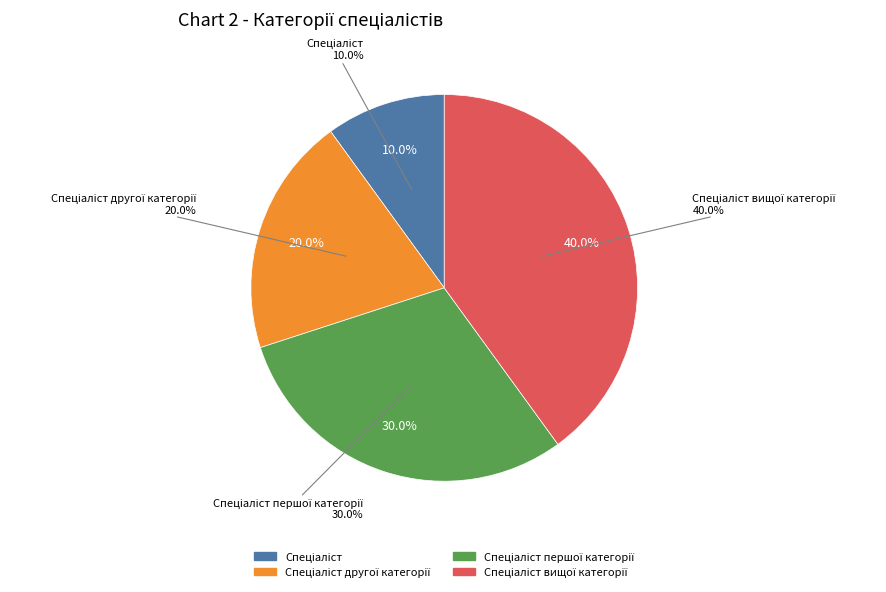

Which has a higher value, Спеціаліст другої категорії or Спеціаліст першої категорії?

Спеціаліст першої категорії